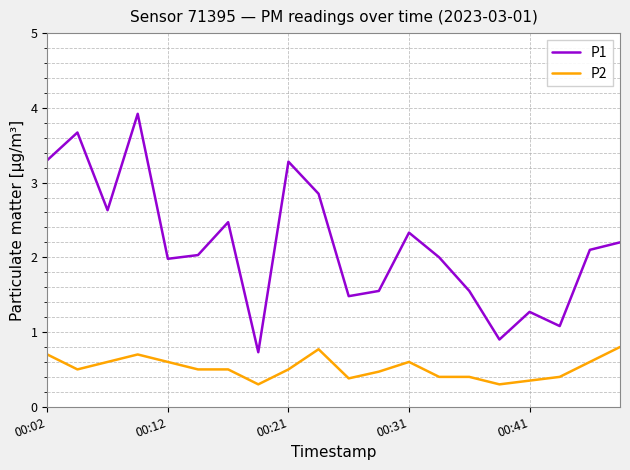

Rank the series by their maximum value, from highest to lowest.

P1, P2